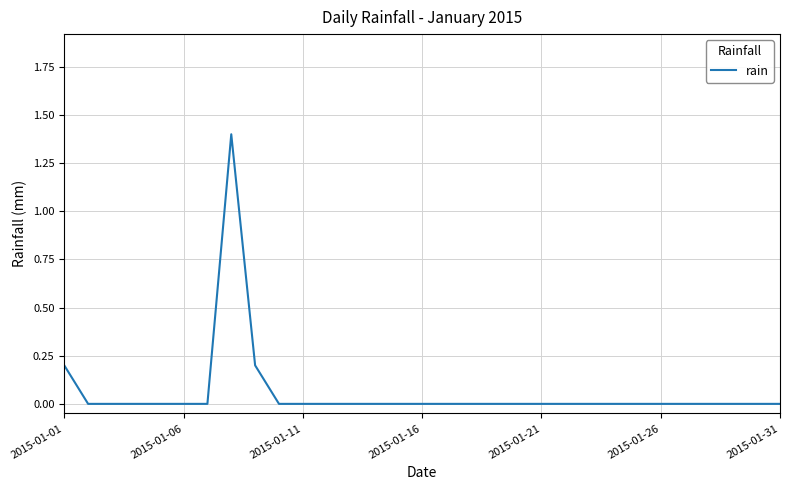

What is the maximum value shown in the chart?

1.4